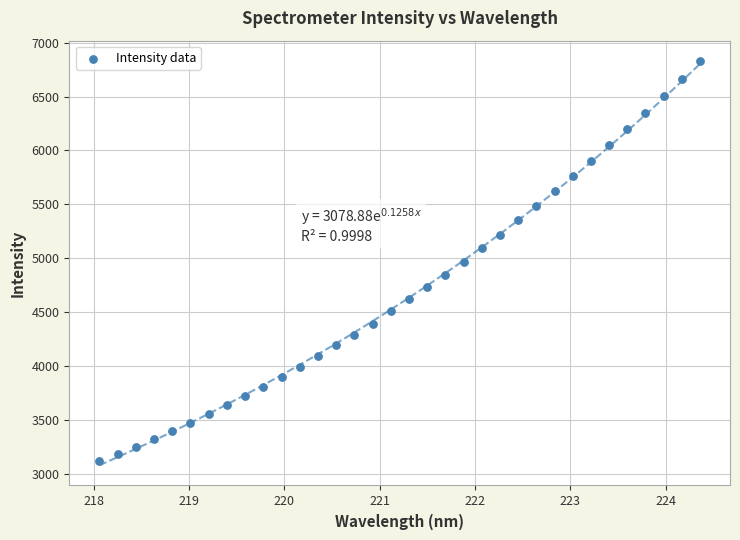

What is the range of Y values (max minus min)?

3717.3